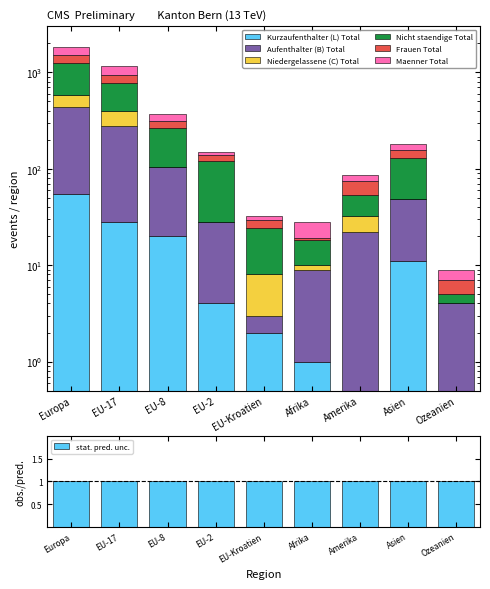

At which category is the sum across all series the highest?

Europa